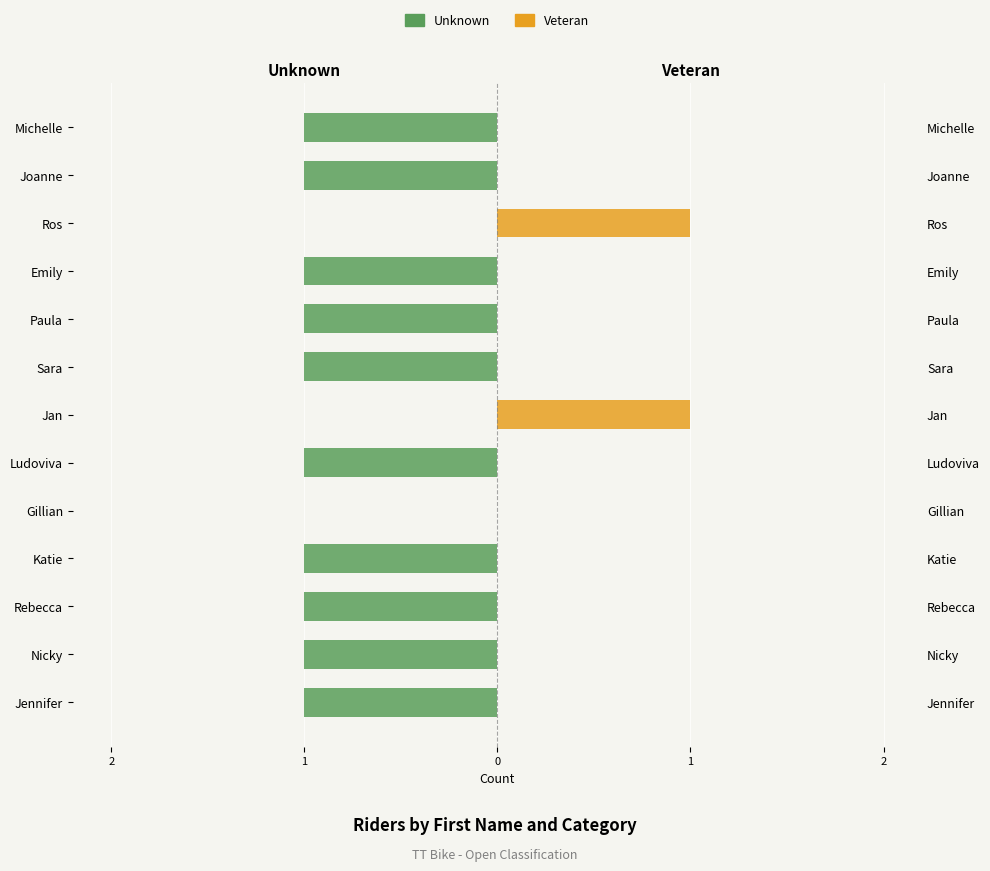

List the series in order of their peak value, lowest first.

Unknown, Veteran